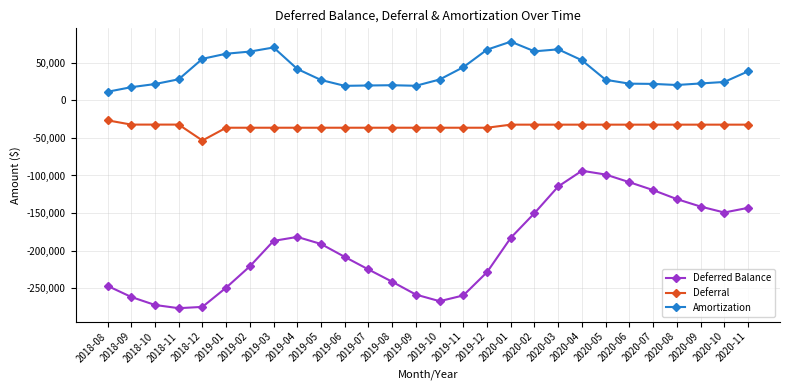

Is this an area chart (filled region under the line)?

No